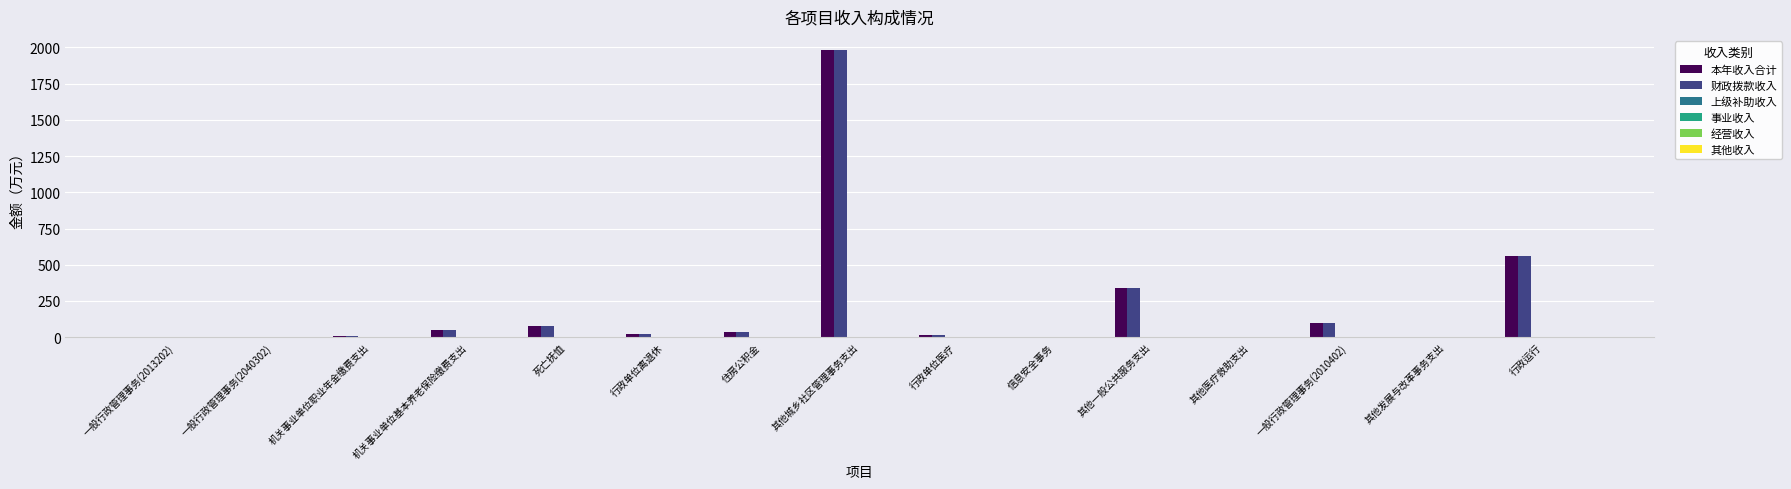

What is the maximum value shown in the chart?

1980.0